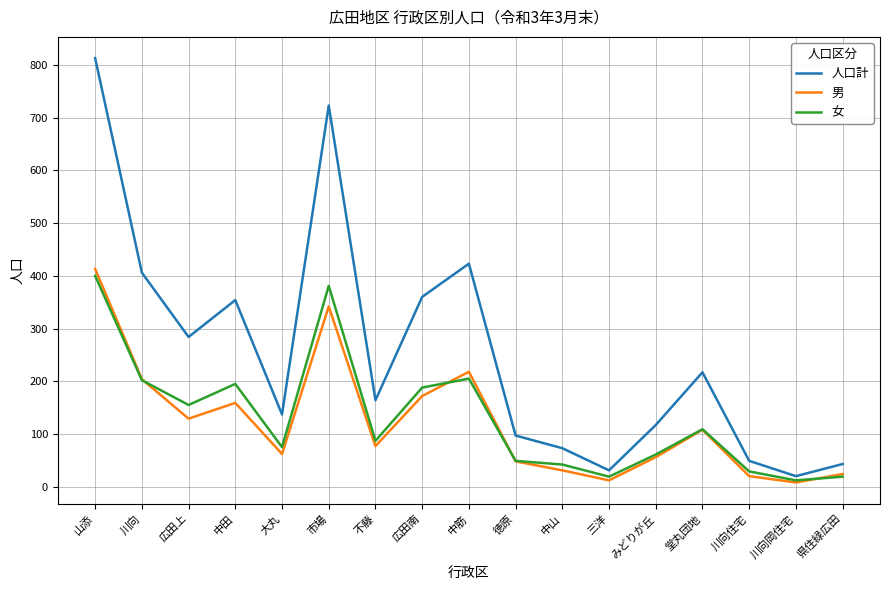

What is the difference between the highest and lowest values at 広田上?

155